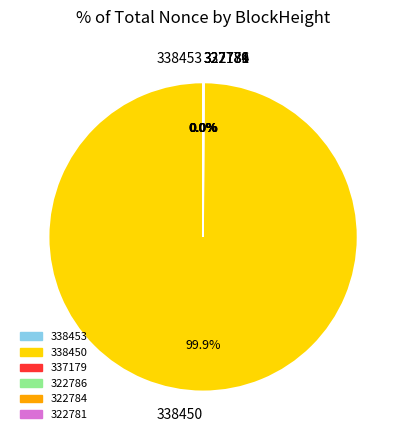

Which category has the biggest portion of the pie?

338450